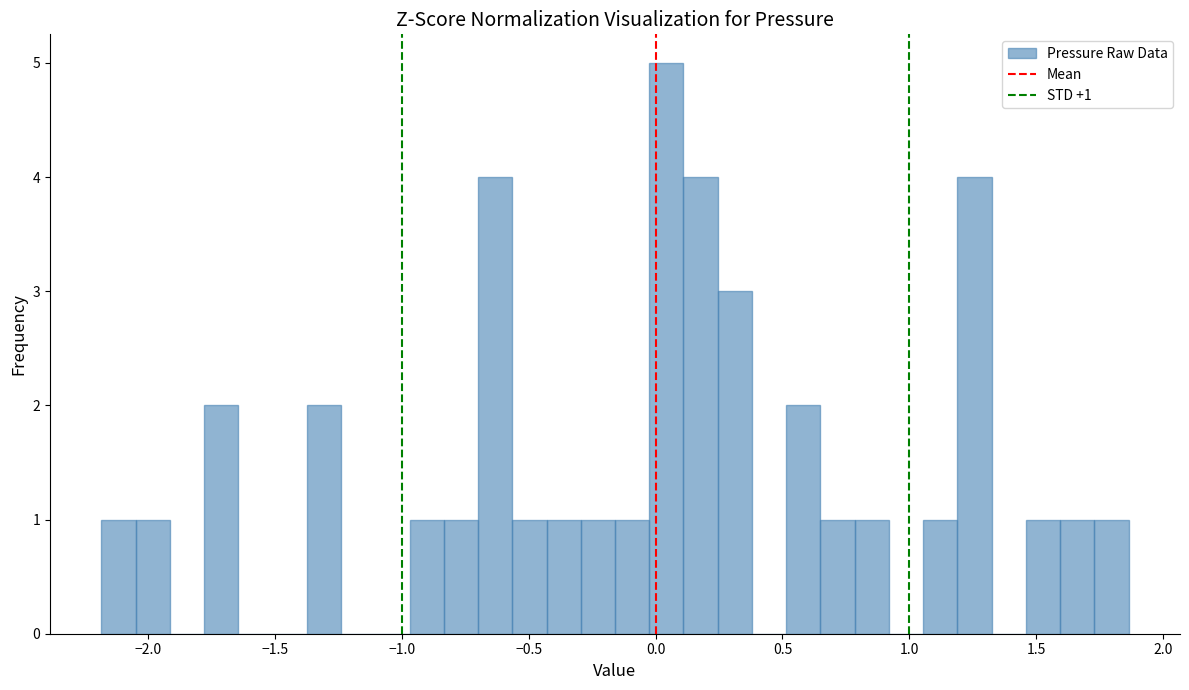

Around what value on the x-axis is the tallest bar? Give the approximate position of its centre, as read against the axis.

0.05